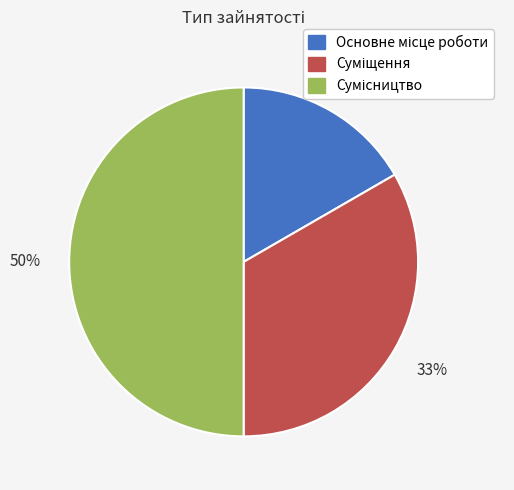

To the nearest percent, what is the difference between the largest and smallest slice percentages?

33%